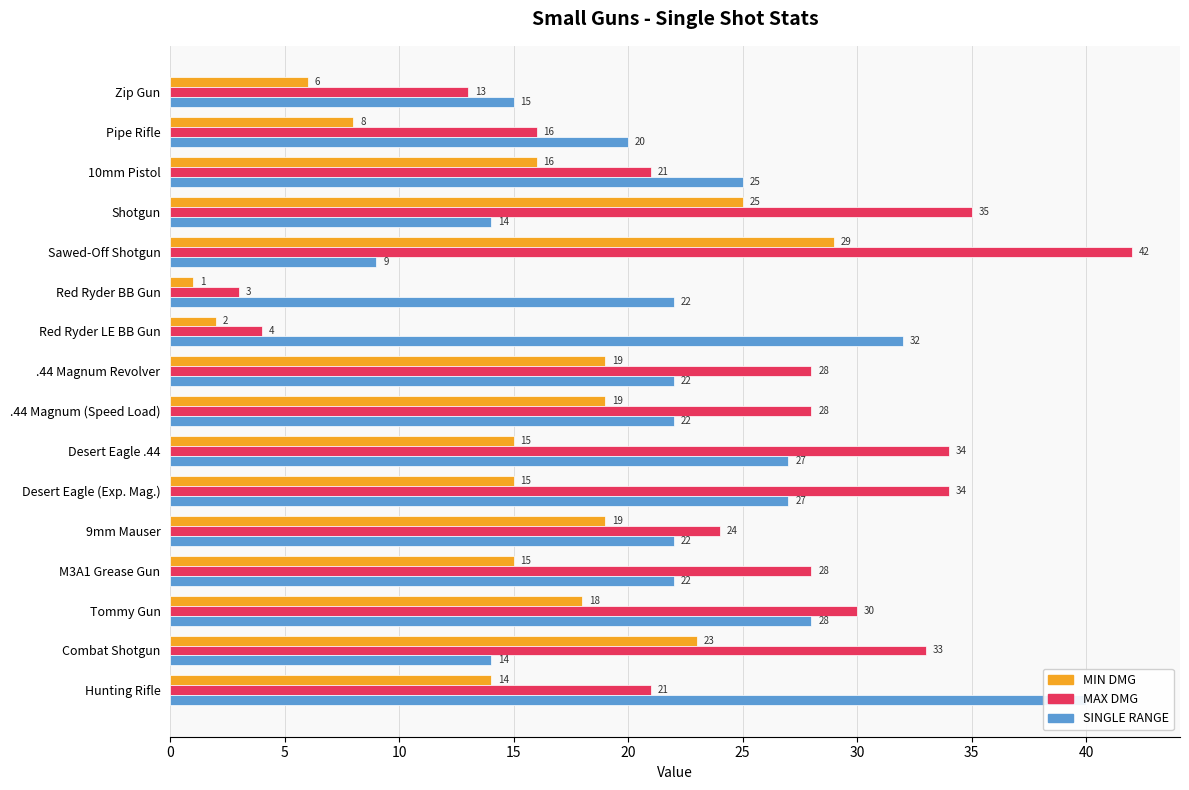

What is the average value of the MAX DMG series?

25